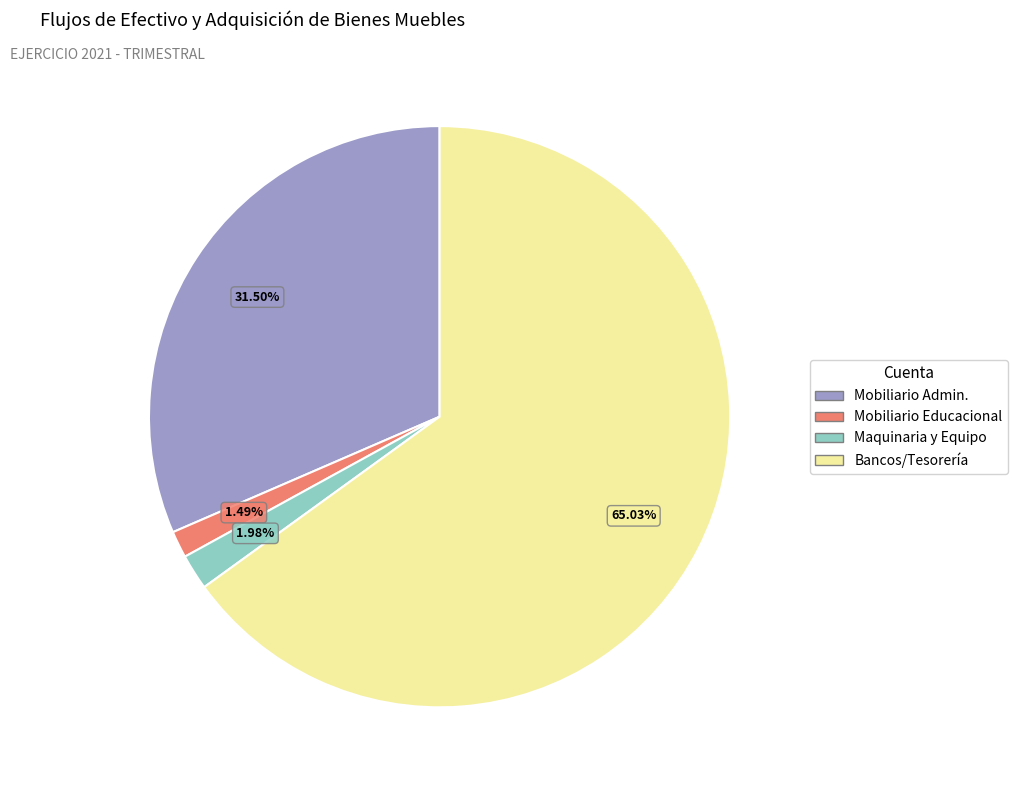

Does any single category account for the majority?

Yes